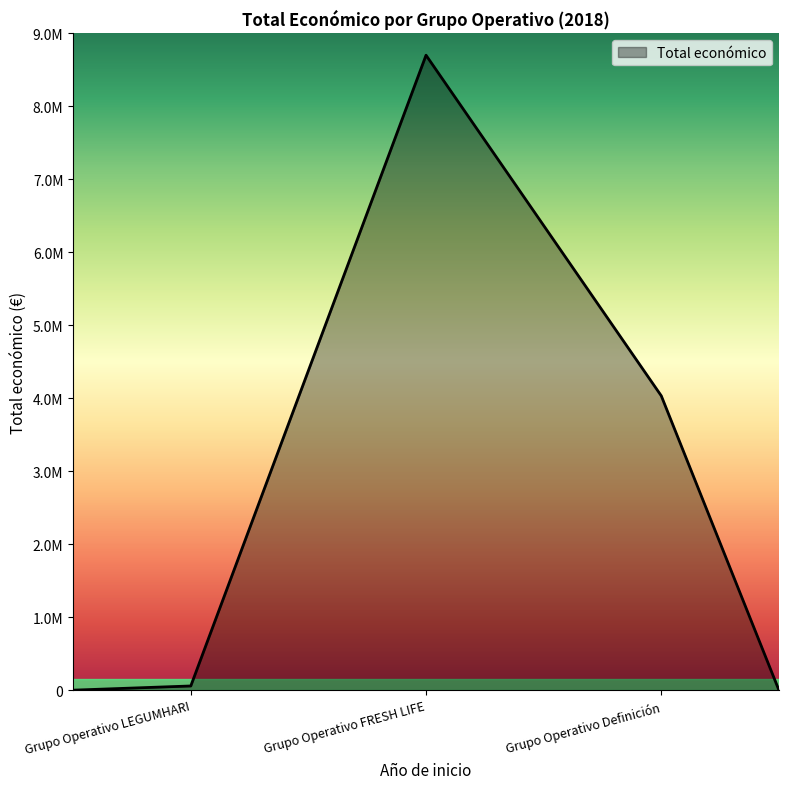

Does the chart display data point markers on the line(s)?

No